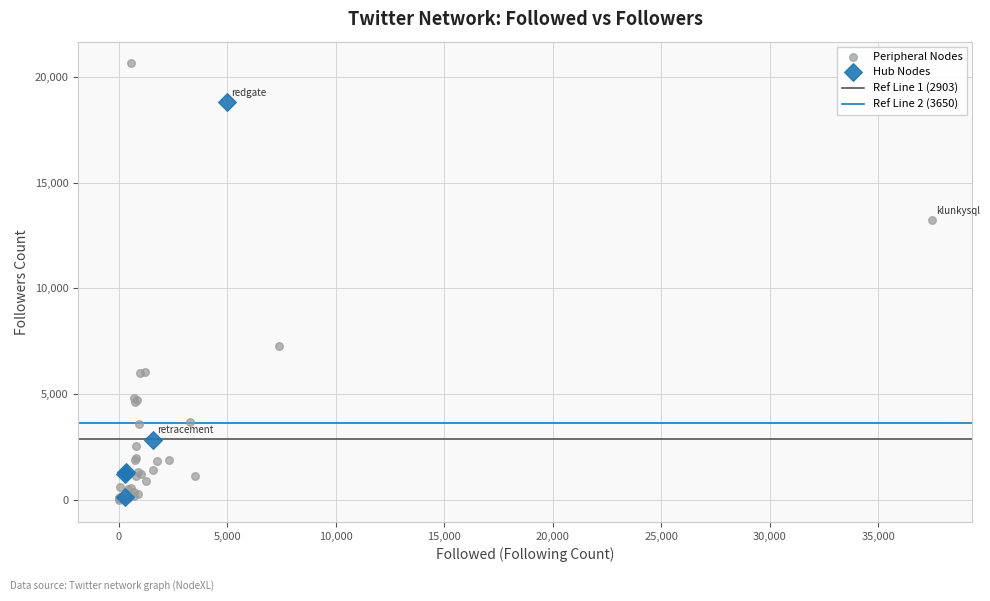

Which series has the widest spread of Y values?

Peripheral Nodes